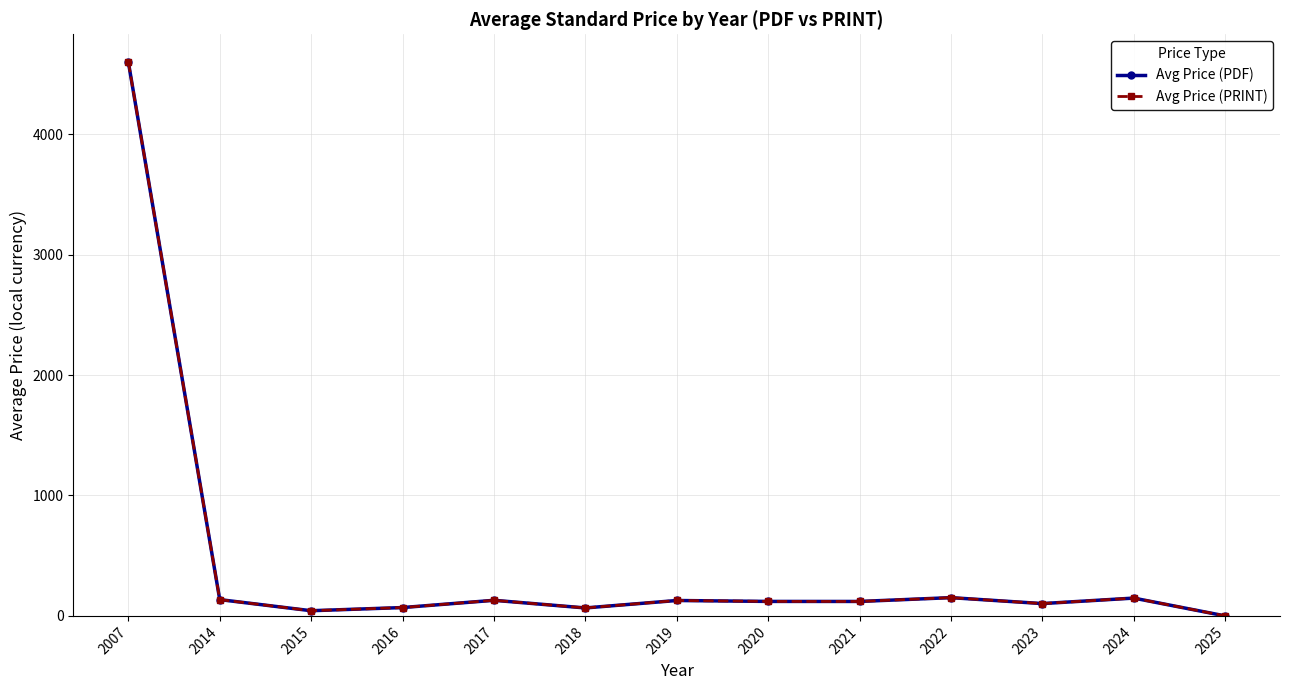

True or false: Avg Price (PRINT) and Avg Price (PDF) intersect in this chart.

False